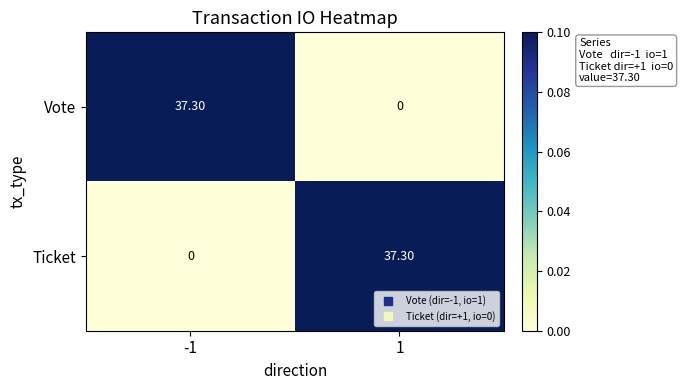

What is the difference between the Ticket values at 1 and -1?

37.3